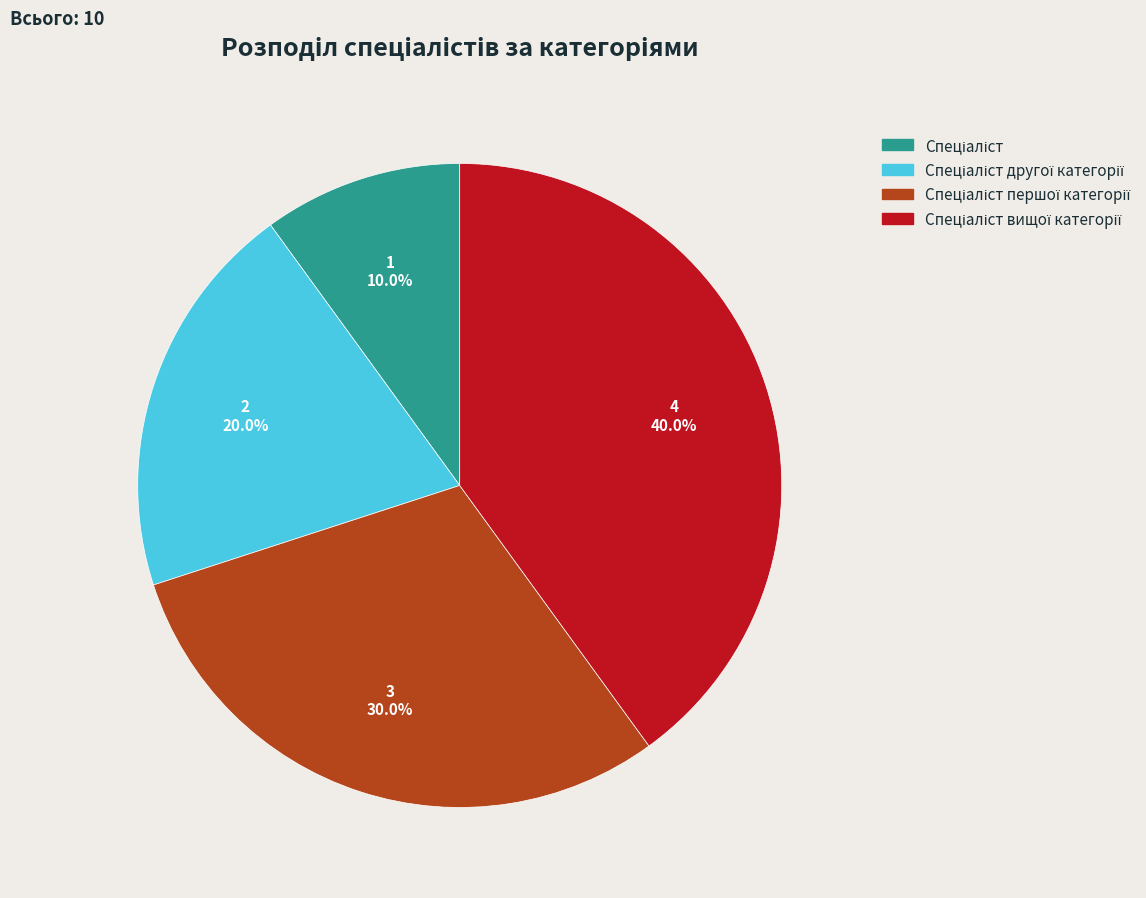

Does any single category account for the majority?

No